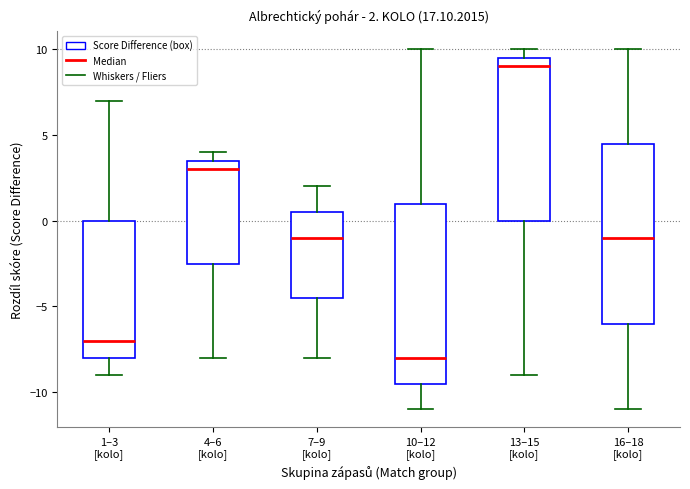

Which box has the highest median line?

13–15 [kolo]